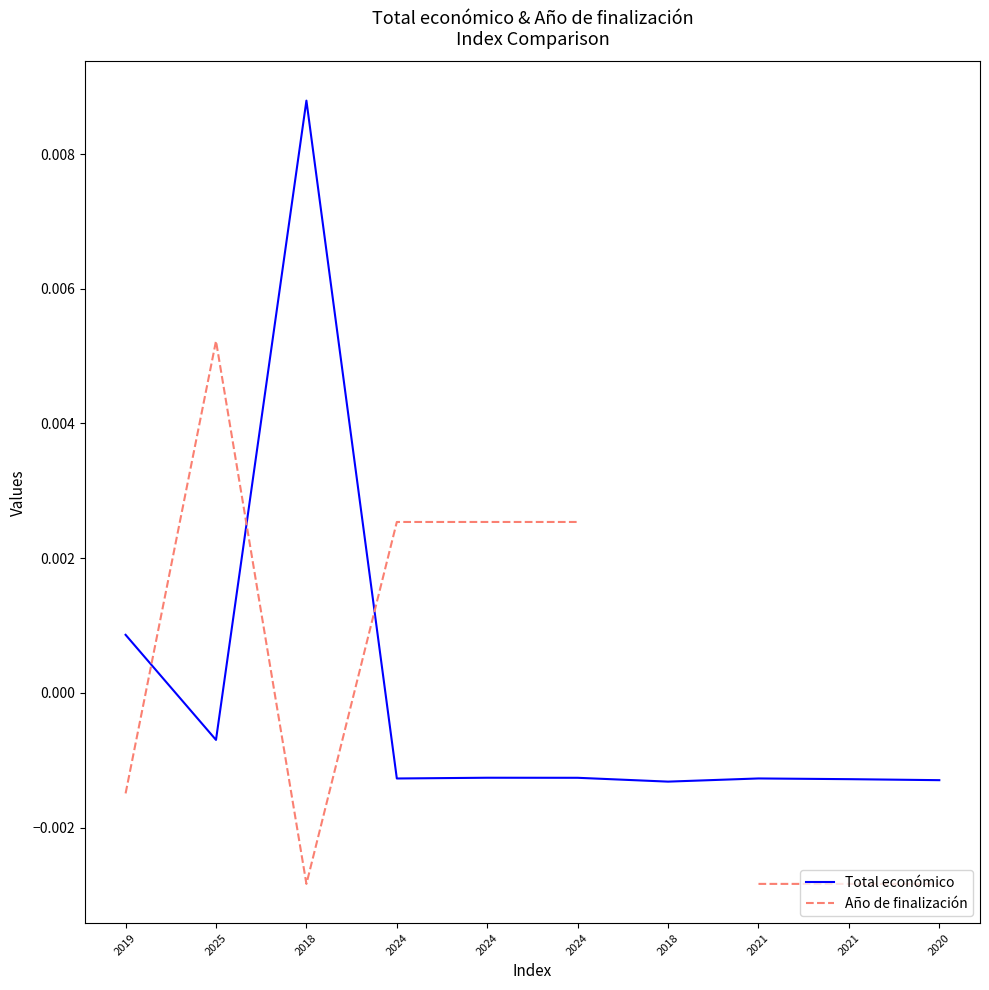

At which category is the sum across all series the highest?

2018